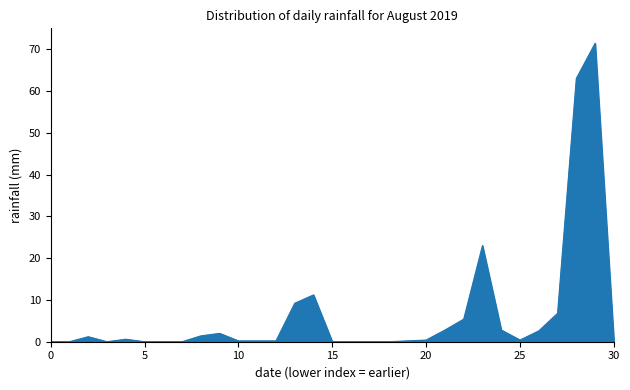

What is the maximum value shown in the chart?

71.4